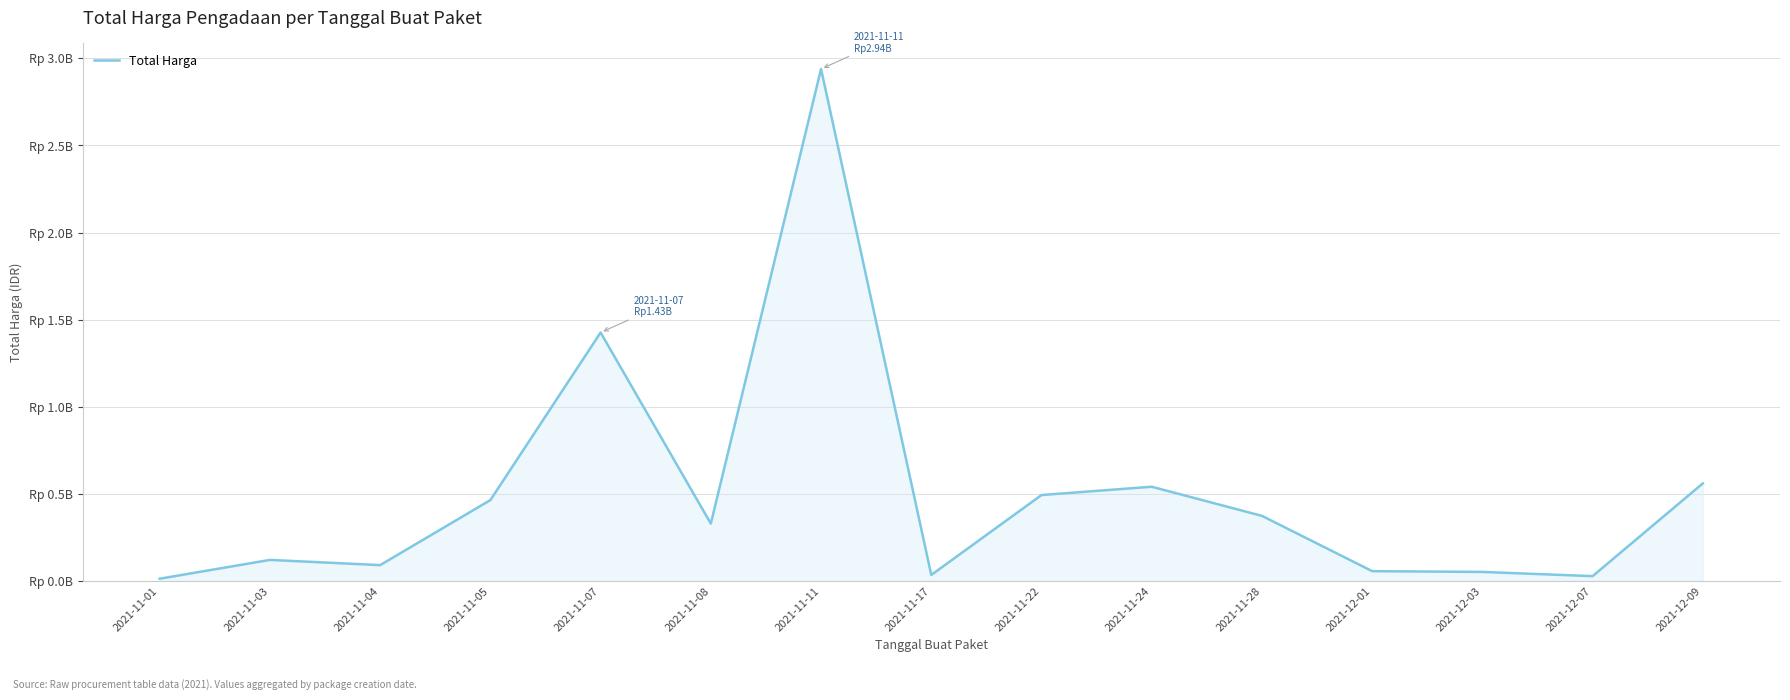

What is the sum of the values at 2021-11-17 and 2021-11-04?

124964075